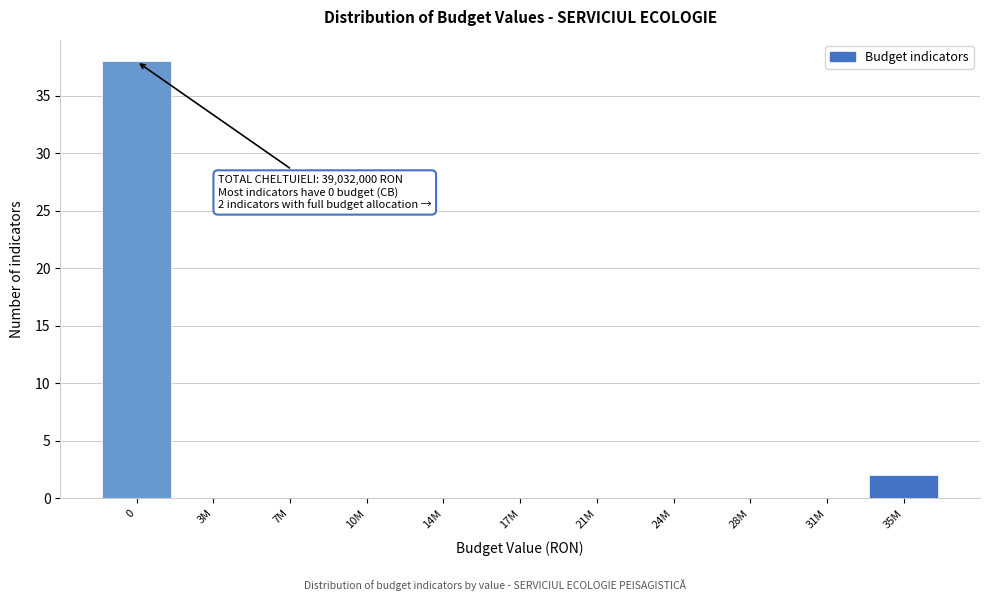

Reading left to right, extract all data points from this chart.

0=38	3M=0	7M=0	10M=0	14M=0	17M=0	21M=0	24M=0	28M=0	31M=0	35M=2